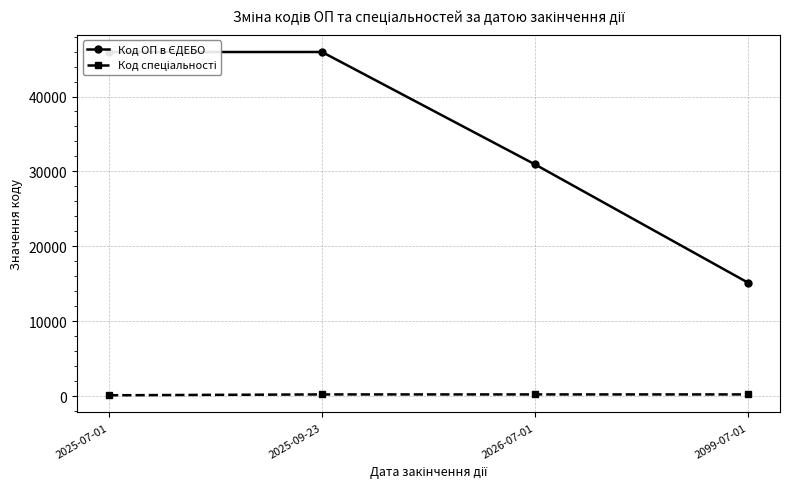

What is the label of the 1st point from the right?

2099-07-01